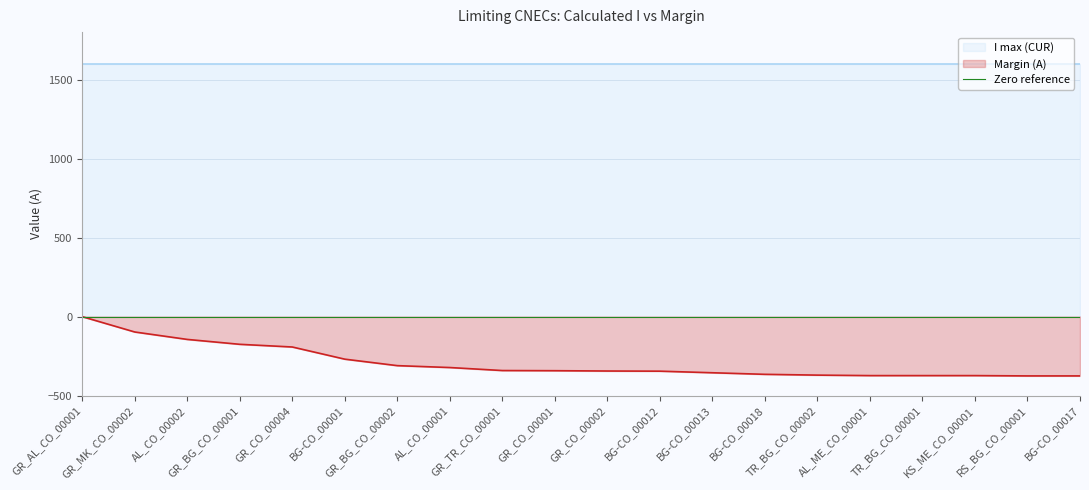

Reading right to left, transcribe all the data shown in this chart.

BG-CO_00017=-376	RS_BG_CO_00001=-376	KS_ME_CO_00001=-374	TR_BG_CO_00001=-374	AL_ME_CO_00001=-374	TR_BG_CO_00002=-371	BG-CO_00018=-366	BG-CO_00013=-356	BG-CO_00012=-346	GR_CO_00002=-345	GR_CO_00001=-343	GR_TR_CO_00001=-342	AL_CO_00001=-323	GR_BG_CO_00002=-311	BG-CO_00001=-270	GR_CO_00004=-193	GR_BG_CO_00001=-176	AL_CO_00002=-145	GR_MK_CO_00002=-98	GR_AL_CO_00001=-1